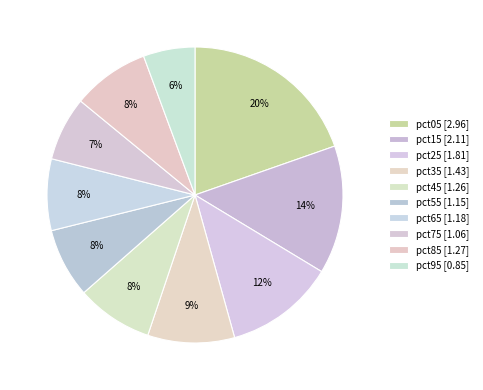

Count the number of slices in the pie.

10